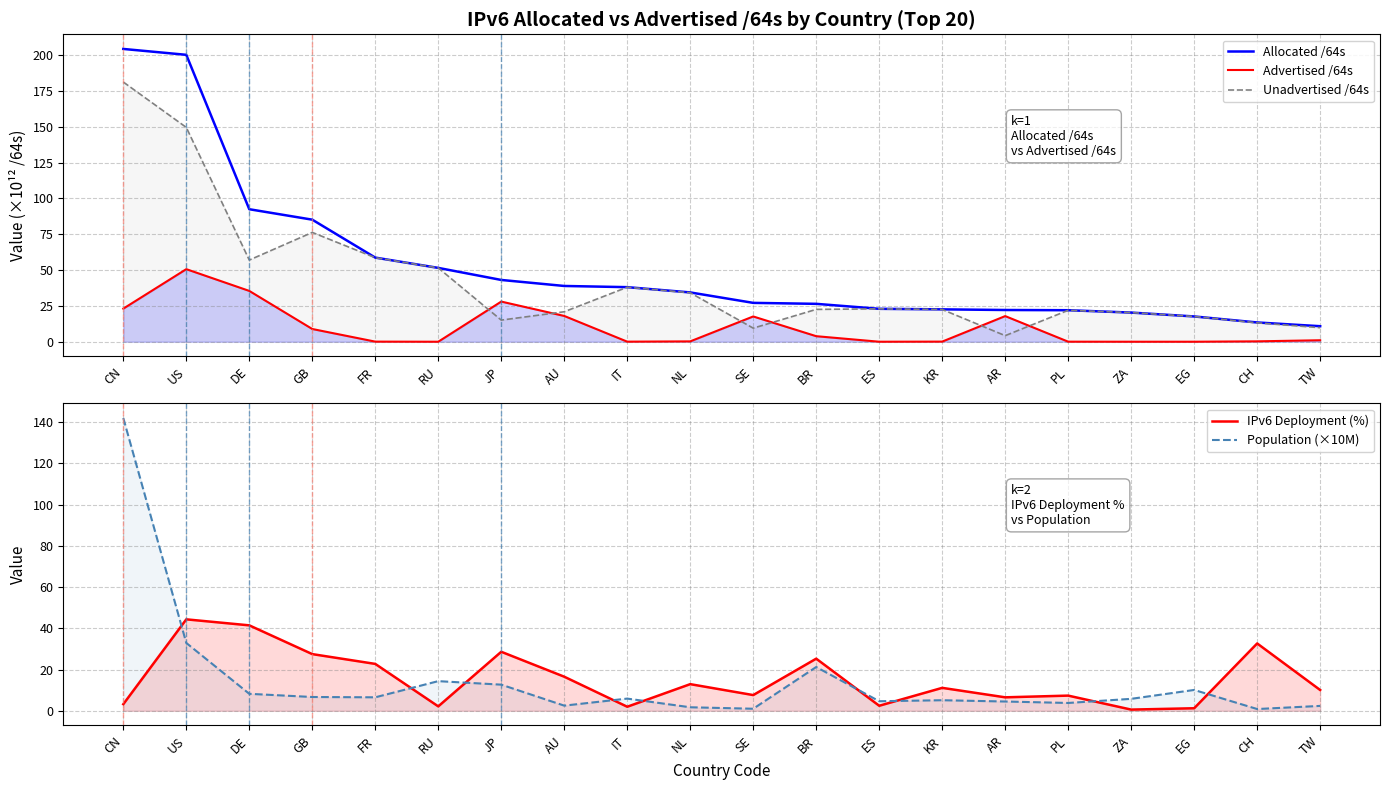

True or false: Advertised /64s has more than 0 interior local peaks.

True